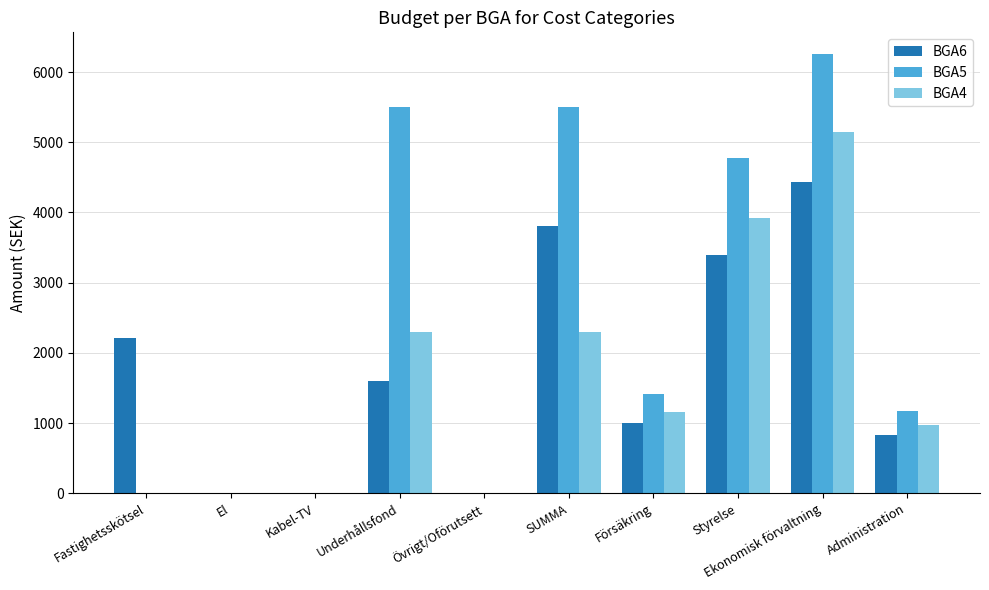

What is the maximum value shown in the chart?

6252.5